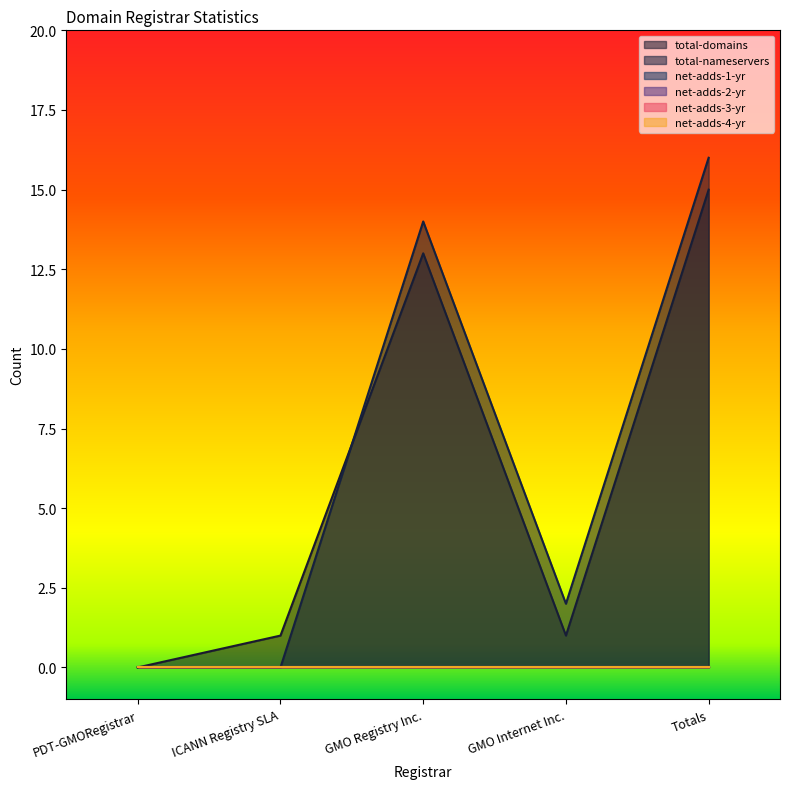

At which category is the sum across all series the highest?

Totals